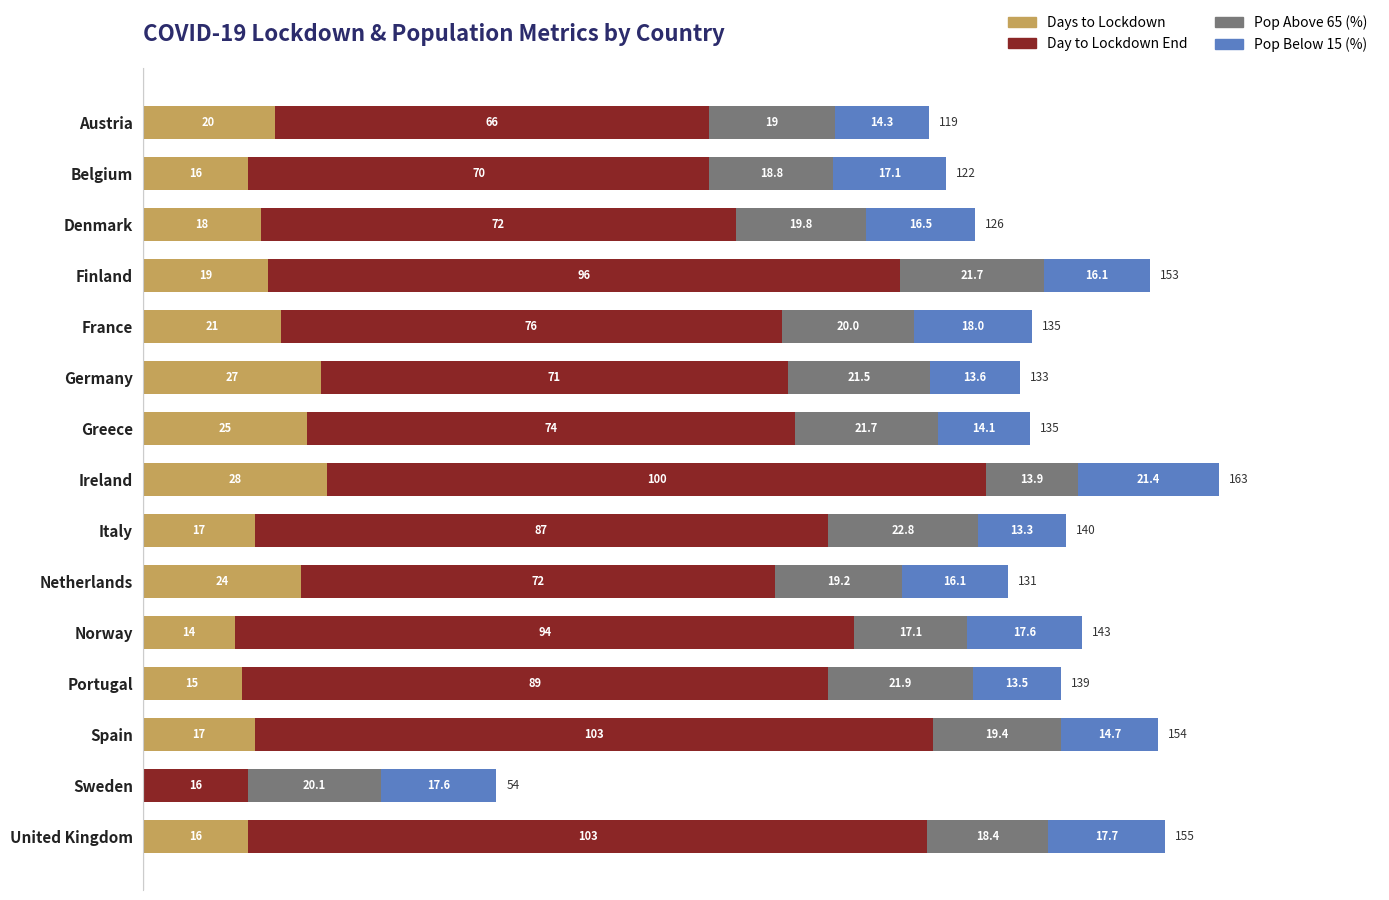

What is the sum of all Days to Lockdown values?

277.0